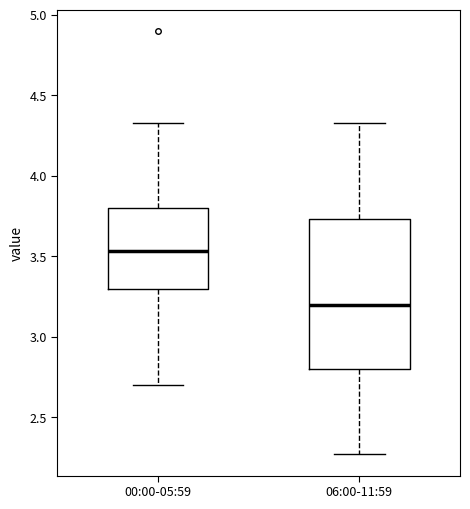

Comparing the boxes themselves (not the whiskers), which one is the tallest?

06:00-11:59